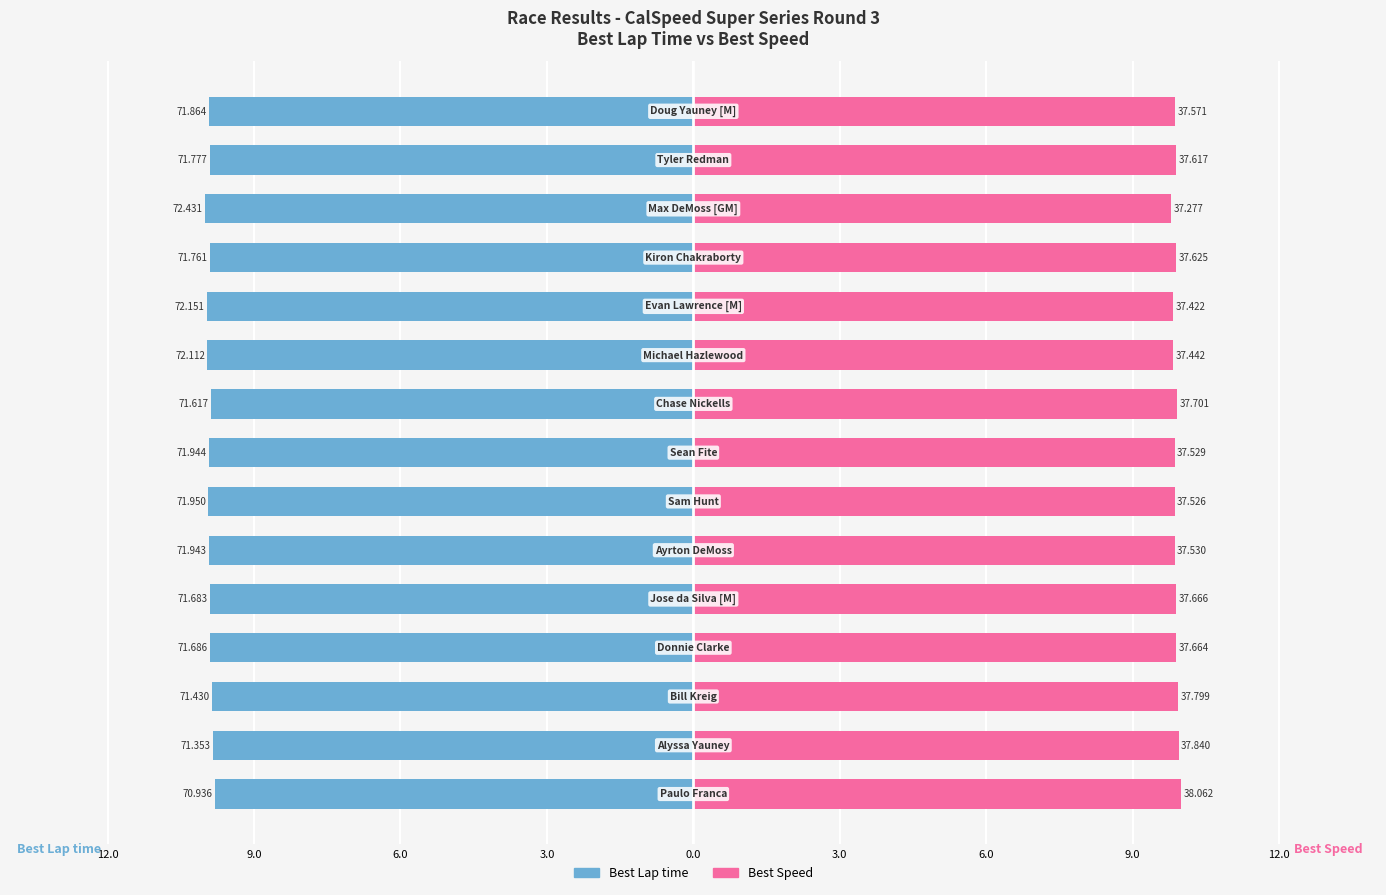

Reading left to right, extract all data points from this chart.

Best Lap time: -9.8	-9.9	-9.9	-9.9	-9.9	-9.9	-9.9	-9.9	-9.9	-10.0	-10.0	-9.9	-10.0	-9.9	-9.9
Best Speed: 10.0	9.9	9.9	9.9	9.9	9.9	9.9	9.9	9.9	9.8	9.8	9.9	9.8	9.9	9.9